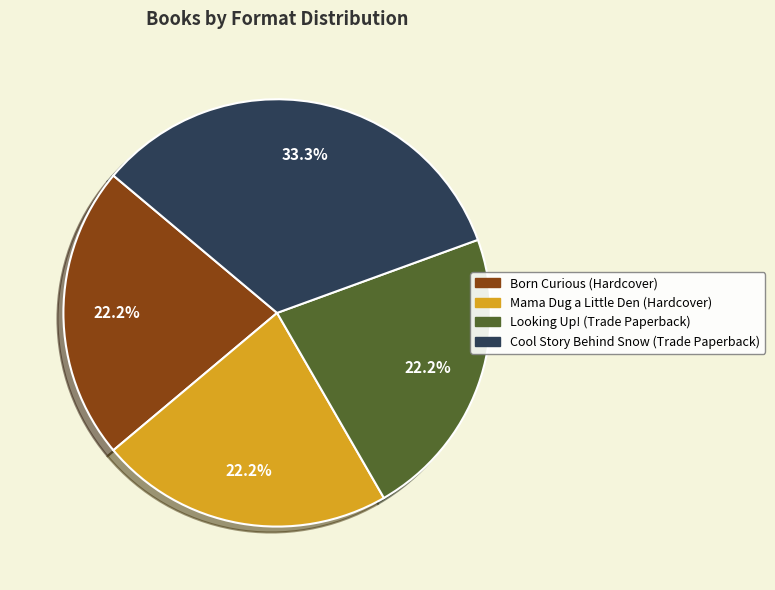

To the nearest percent, what is the difference between the Mama Dug a Little Den (Hardcover) and Cool Story Behind Snow (Trade Paperback) slice percentages?

11%